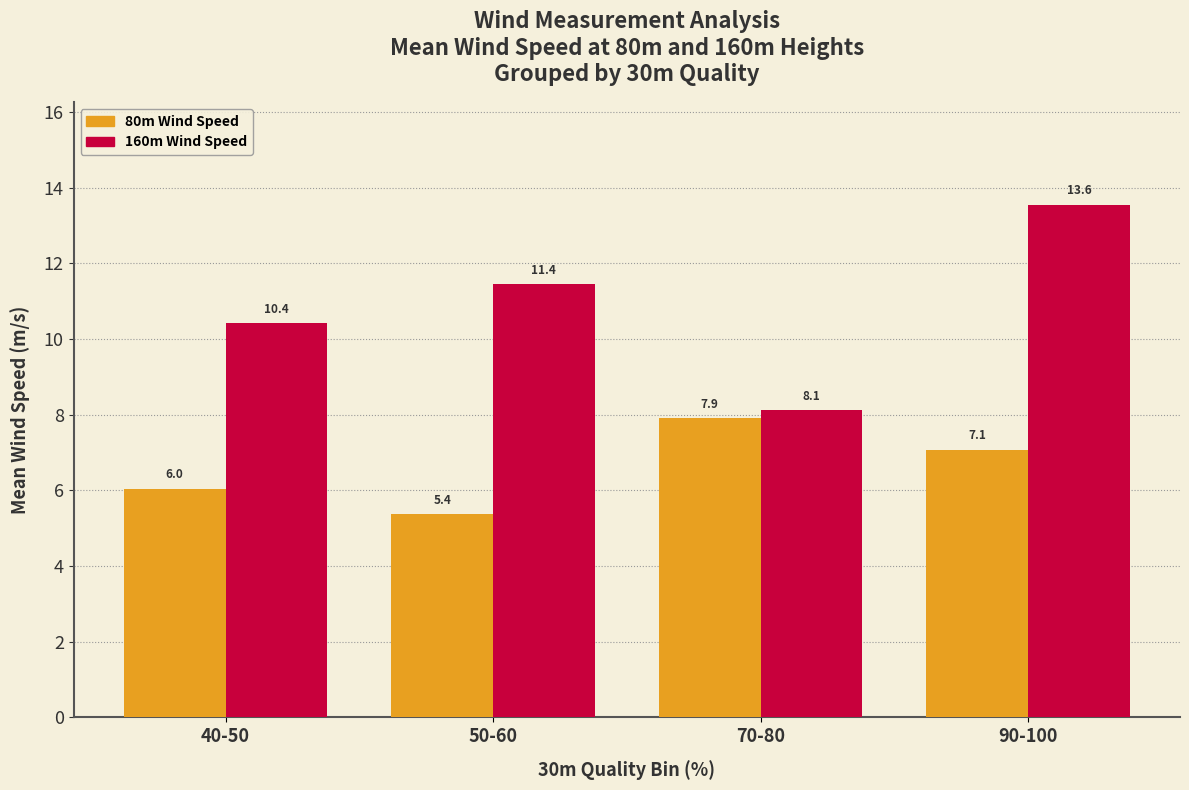

Which series has the largest range (max minus min)?

160m Wind Speed